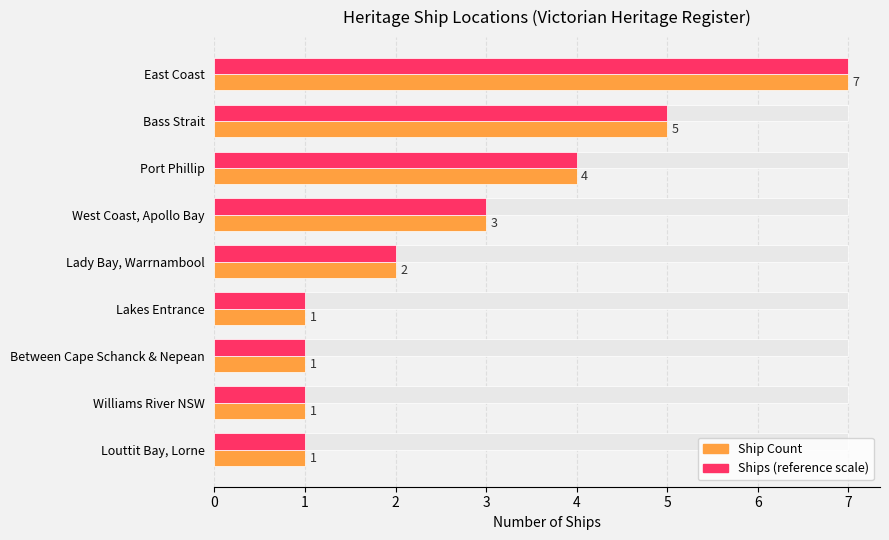

How many Ships (max scale) values are between 1 and 4?

7